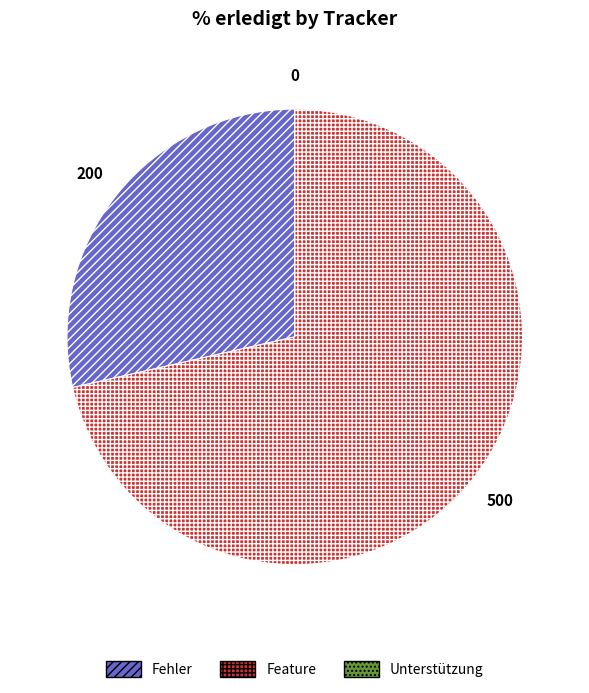

What is the ratio of the value at Feature to the value at Fehler?

2.5